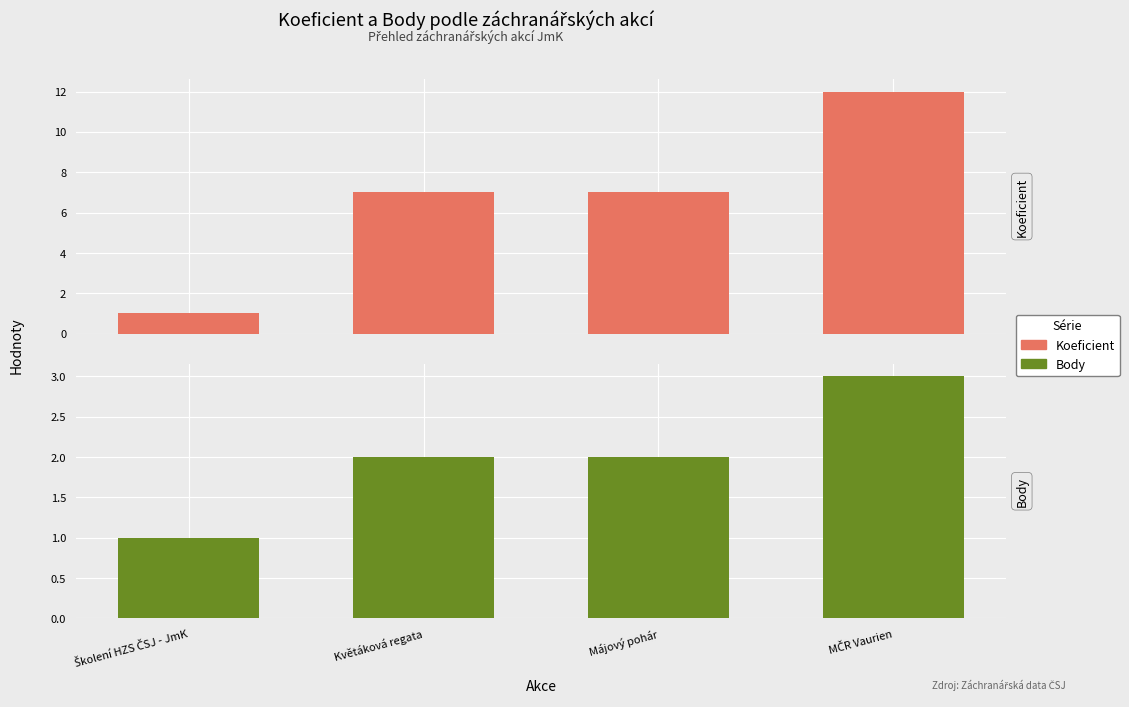

Are the bars grouped side by side (vs. stacked)?

Yes